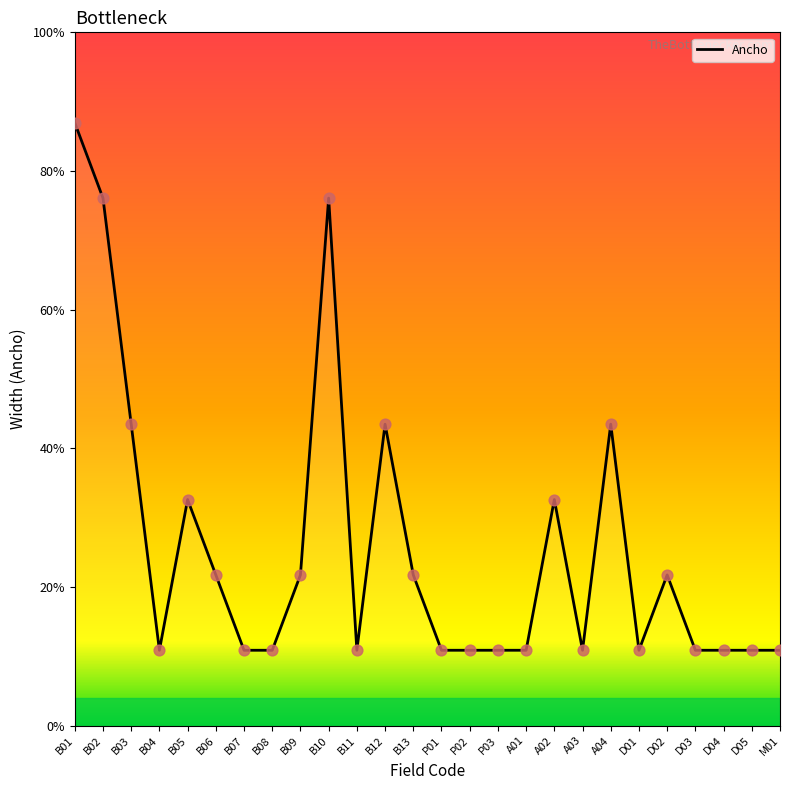

Approximately how many times larger is the value at B13 compared to B04?

2.0